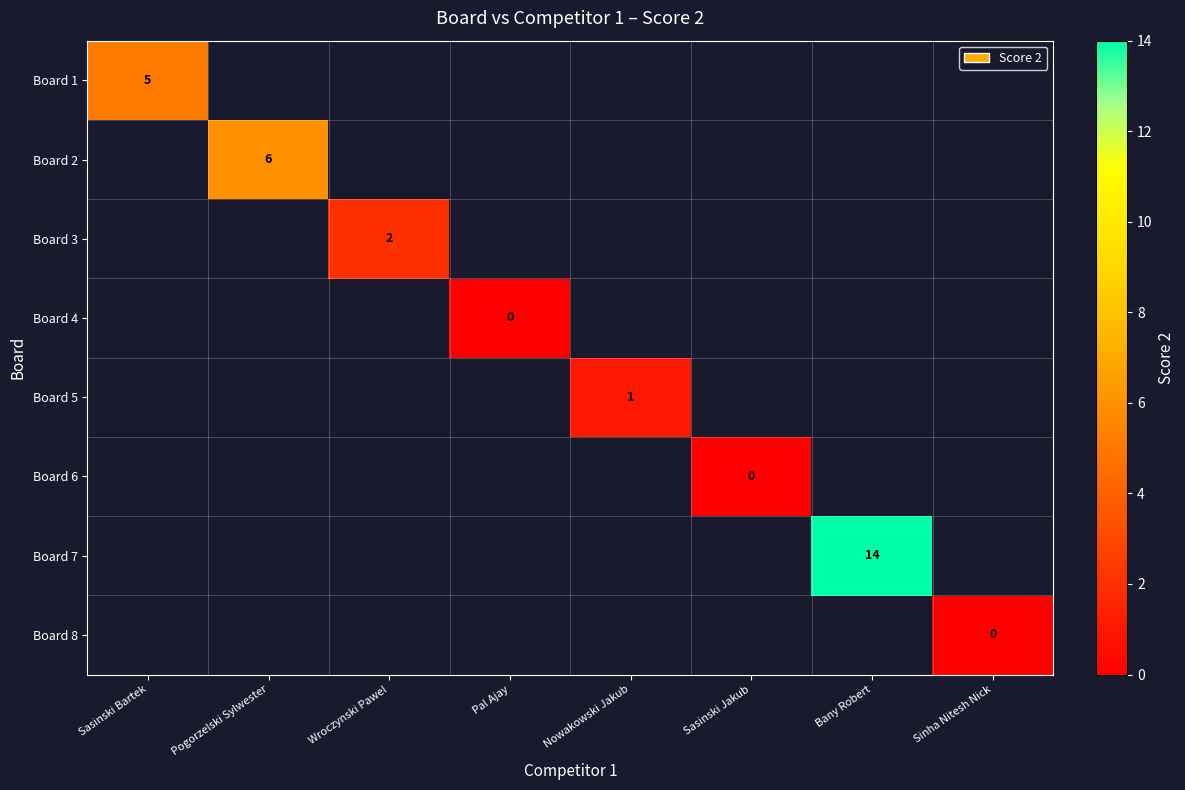

True or false: Board 1 has a value of 3 at Sasinski Bartek.

False